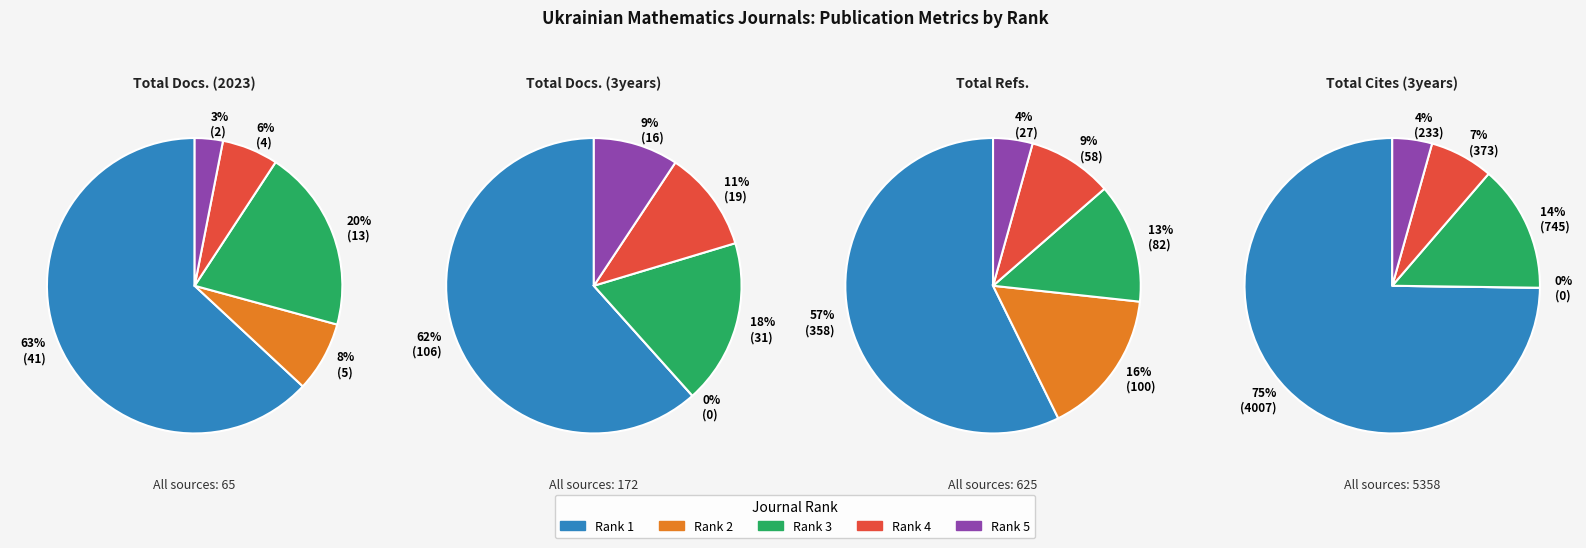

To the nearest percent, what portion does Rank 1 represent?

57%